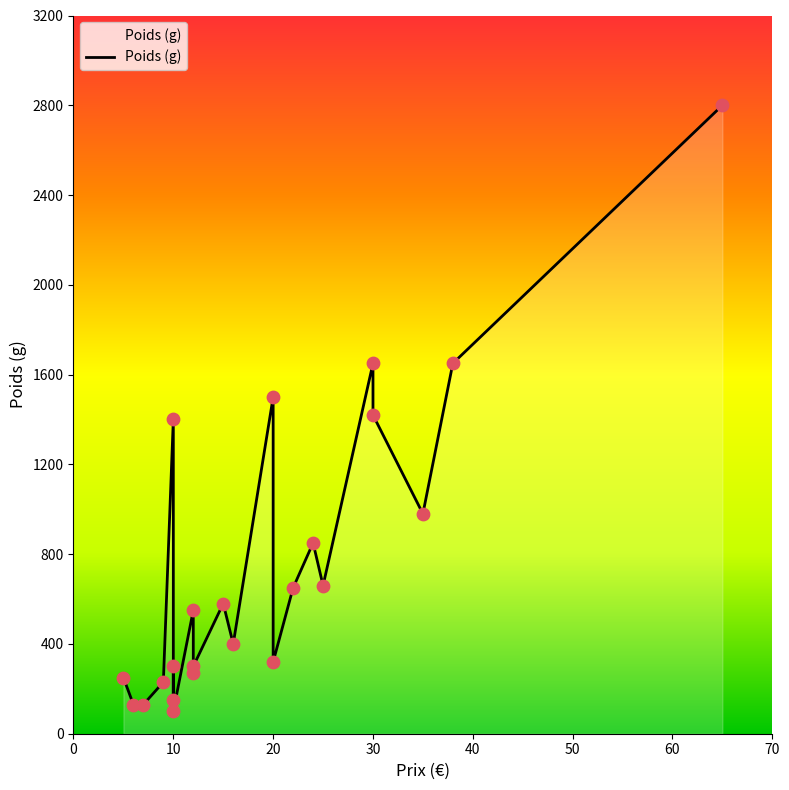

What is the ratio of the value at 22 to the value at 20?

2.0